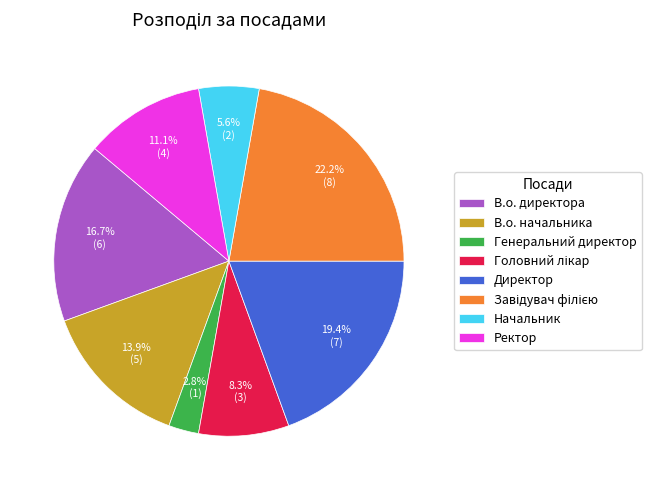

Count the number of slices in the pie.

8